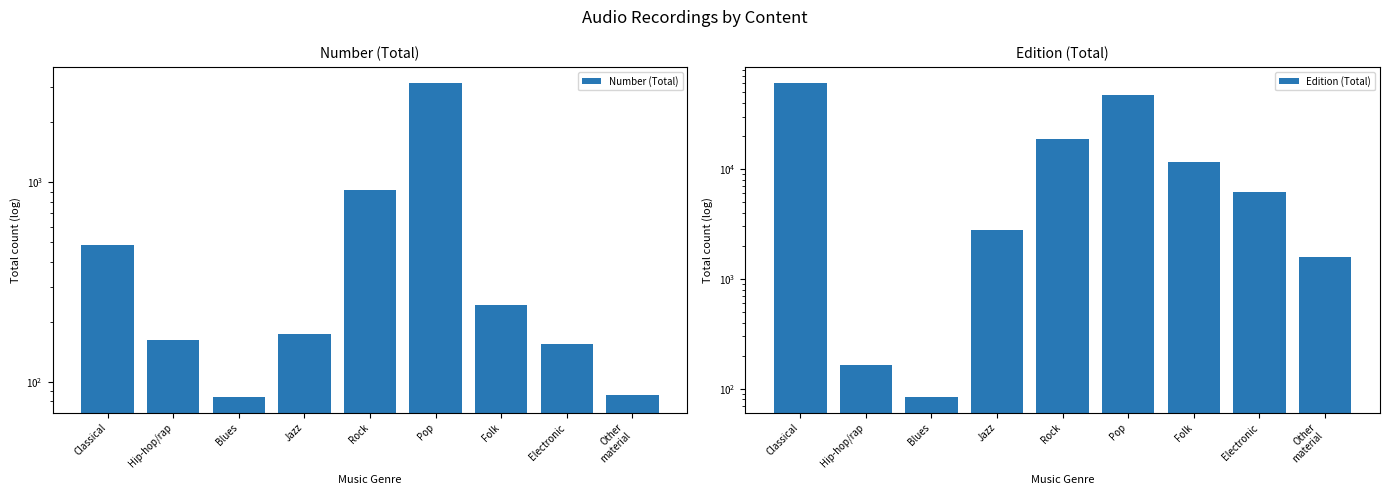

Reading left to right, what are all the values shown in this chart?

Number (Total): 486	163	84	174	917	3161	242	155	86
Edition (Total): 61068	163	84	2755	18726	47208	11462	6135	1581